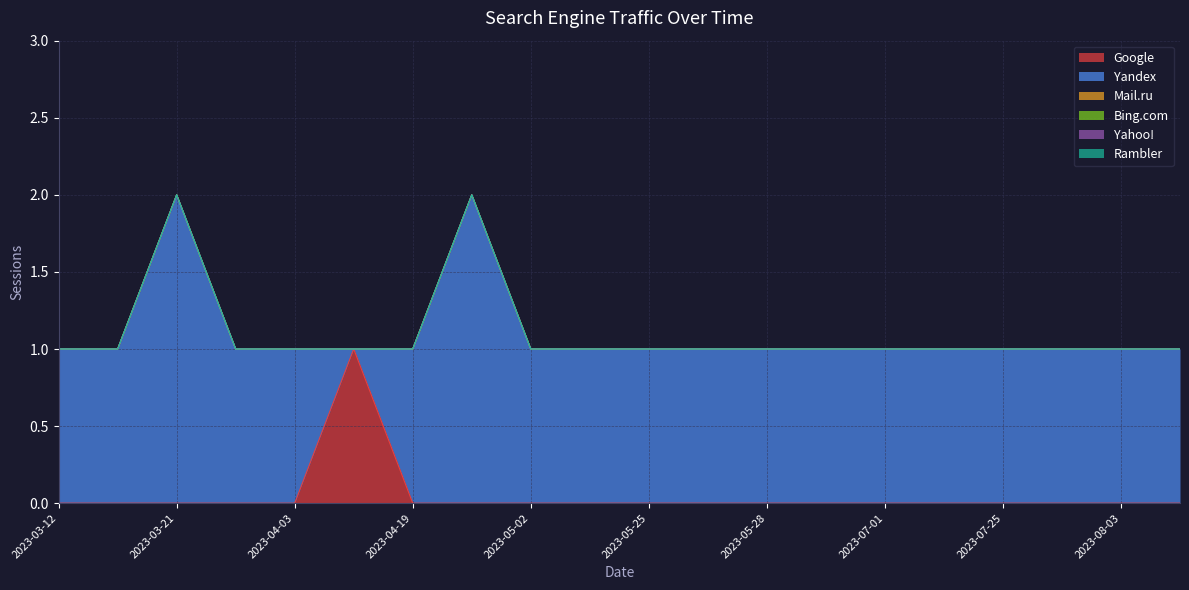

At which label does Yandex first exceed 1?

2023-03-21